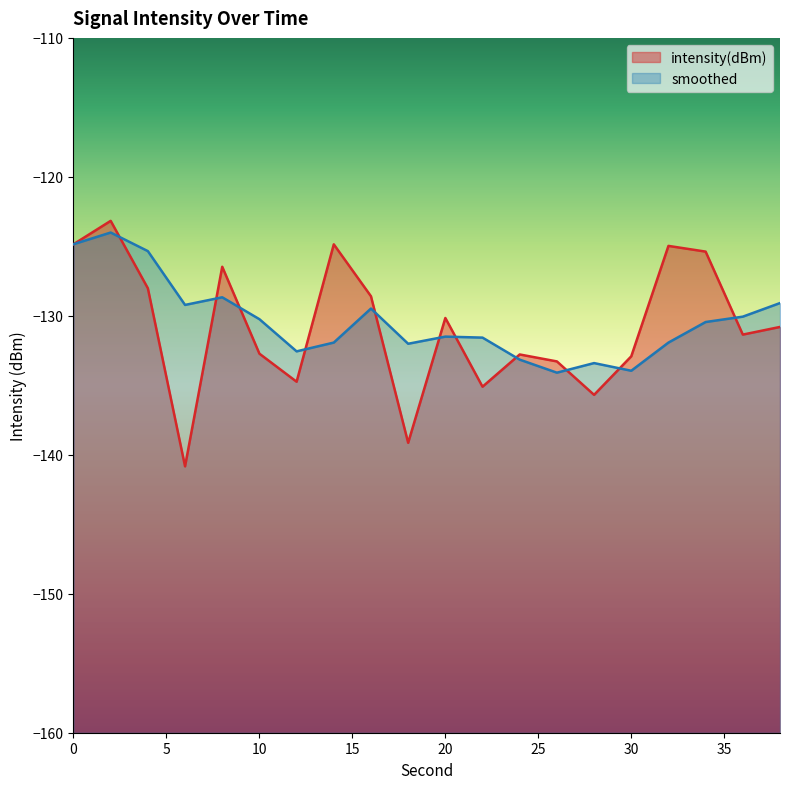

Where is the first local minimum?

6